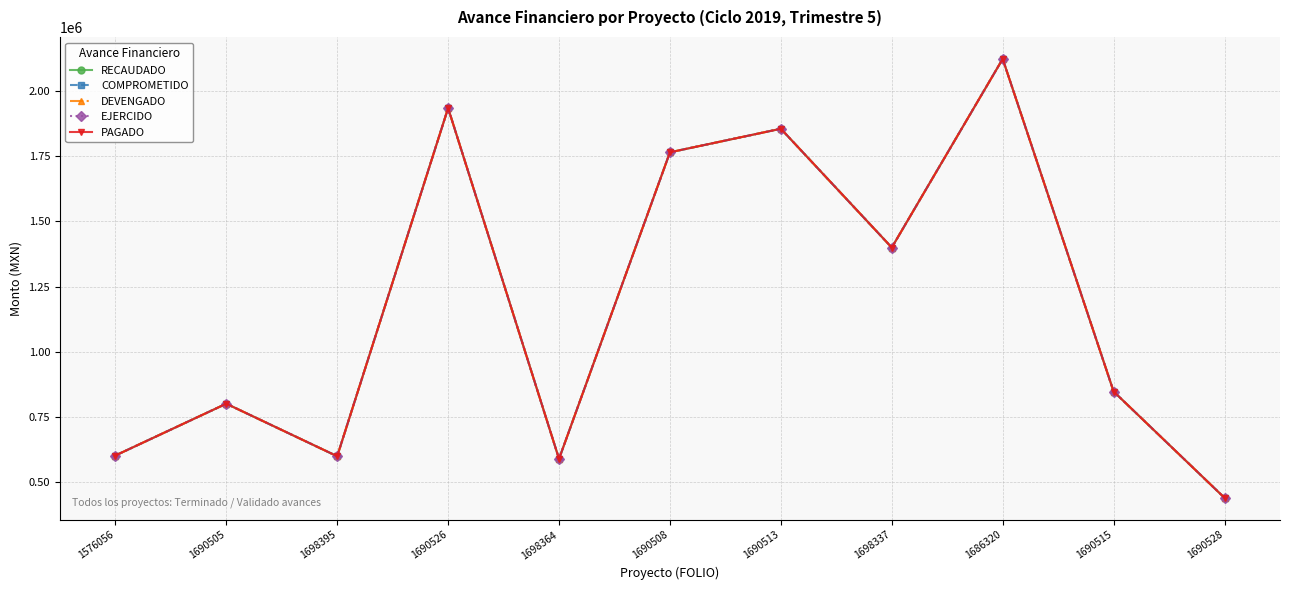

What is the difference between the COMPROMETIDO values at 1698364 and 1690526?

1344509.3